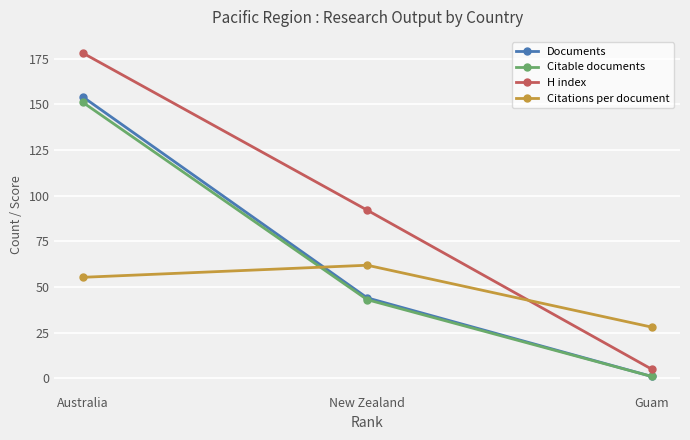

How many distinct data groups are displayed?

4